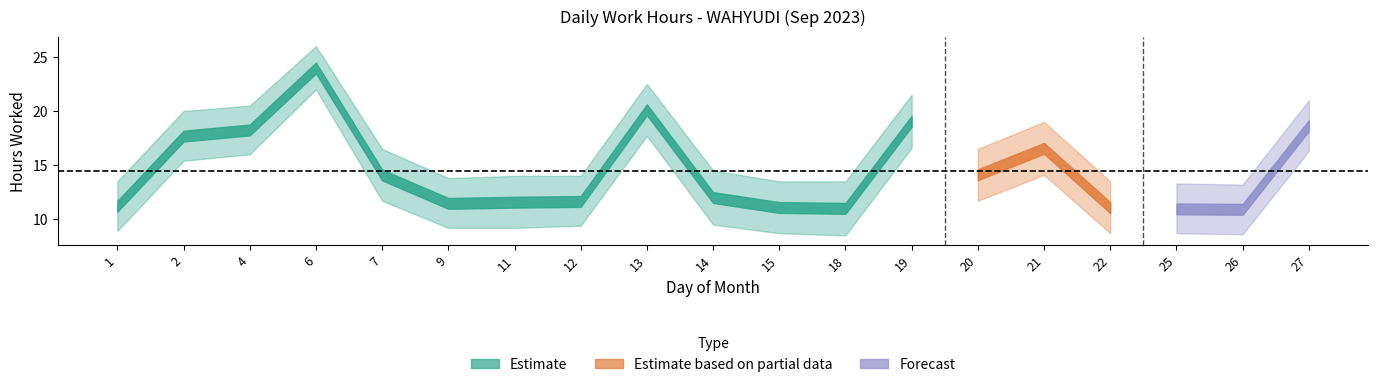

Reading right to left, transcribe all the data shown in this chart.

27=18.6	26=10.9	25=10.9	22=11.1	21=16.6	20=14.1	19=19.1	18=11.0	15=11.1	14=12.0	13=20.1	12=11.6	11=11.6	9=11.5	7=14.1	6=24.0	4=18.2	2=17.7	1=11.2